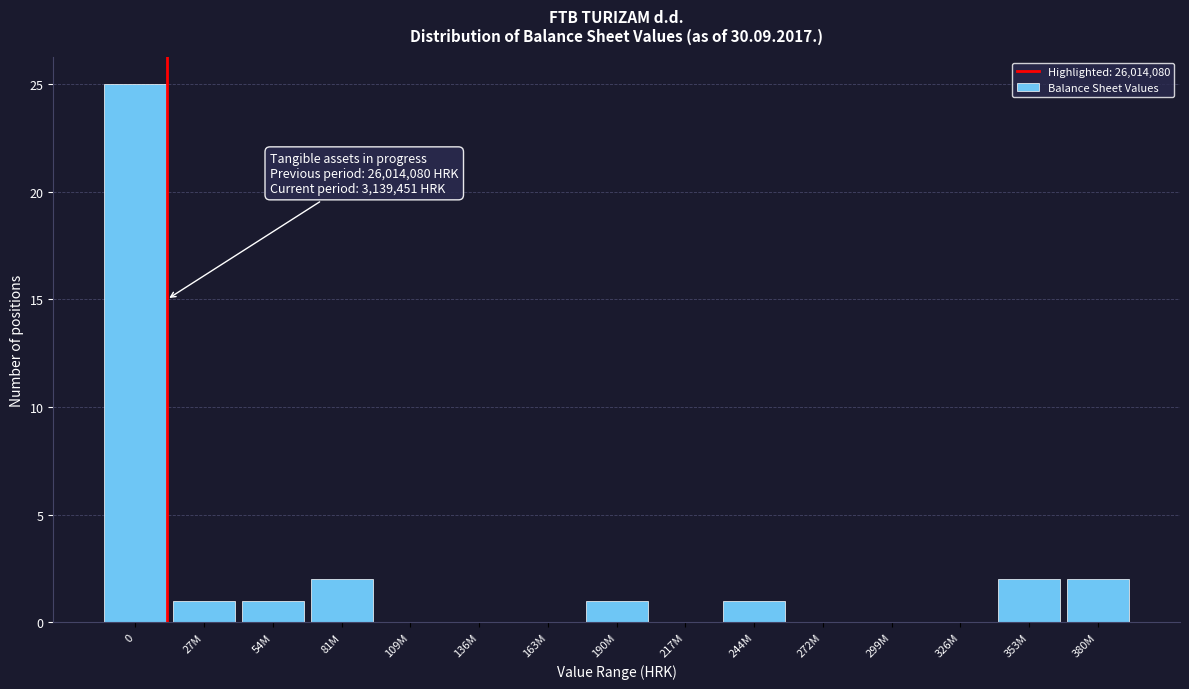

Reading left to right, what are all the values shown in this chart?

0=25	27M=1	54M=1	81M=2	109M=0	136M=0	163M=0	190M=1	217M=0	244M=1	272M=0	299M=0	326M=0	353M=2	380M=2